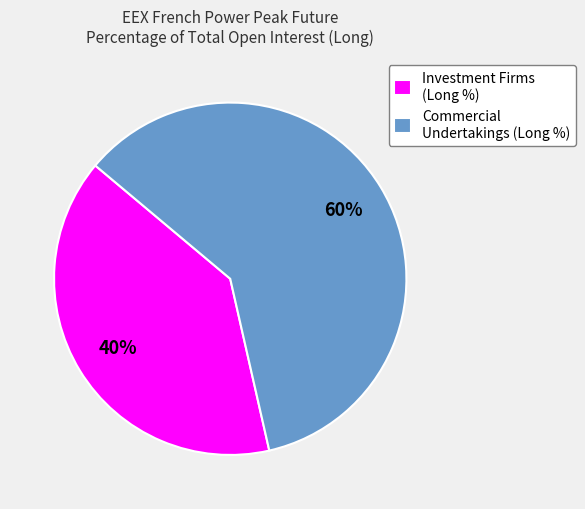

Is there a majority slice in this chart?

Yes